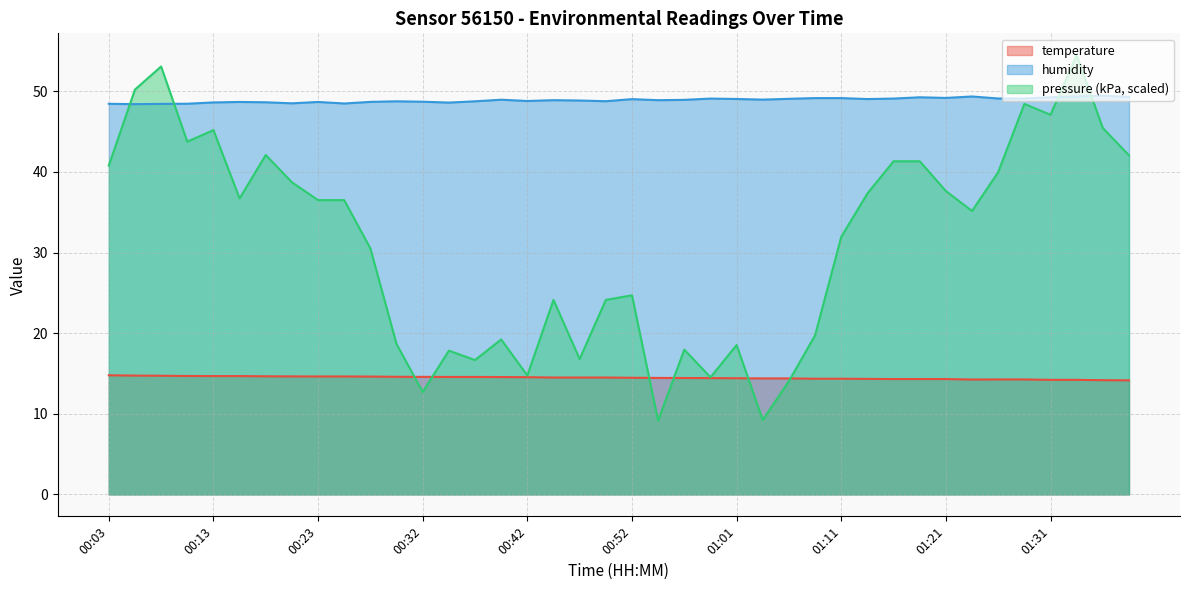

What is the total value across all series at 00:13?

108.5